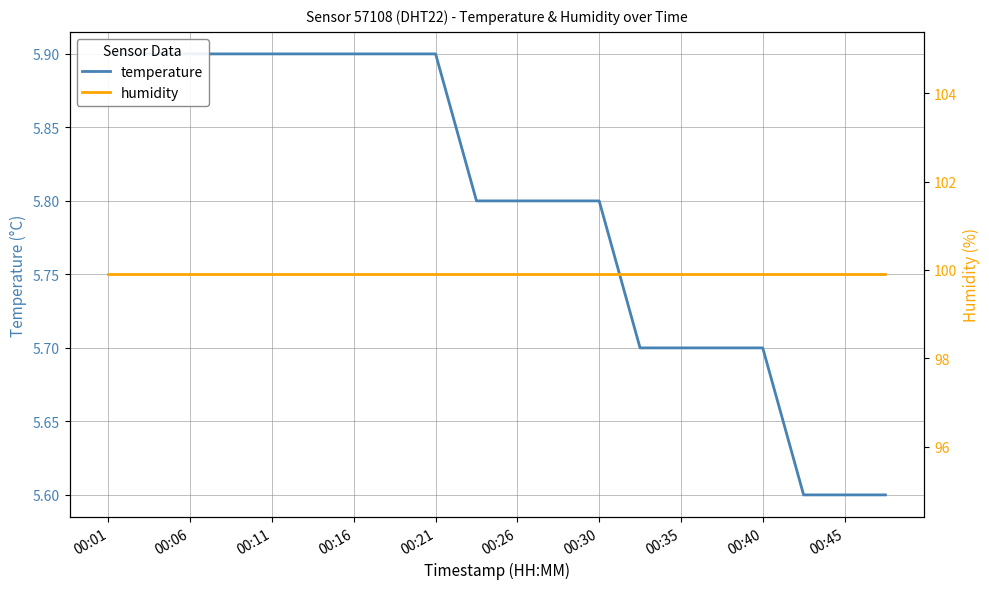

Reading right to left, extract all data points from this chart.

temperature: 5.6	5.6	5.6	5.7	5.7	5.7	5.7	5.8	5.8	5.8	5.8	5.9	5.9	5.9	5.9	5.9	5.9	5.9	5.9	5.9
humidity: 99.9	99.9	99.9	99.9	99.9	99.9	99.9	99.9	99.9	99.9	99.9	99.9	99.9	99.9	99.9	99.9	99.9	99.9	99.9	99.9